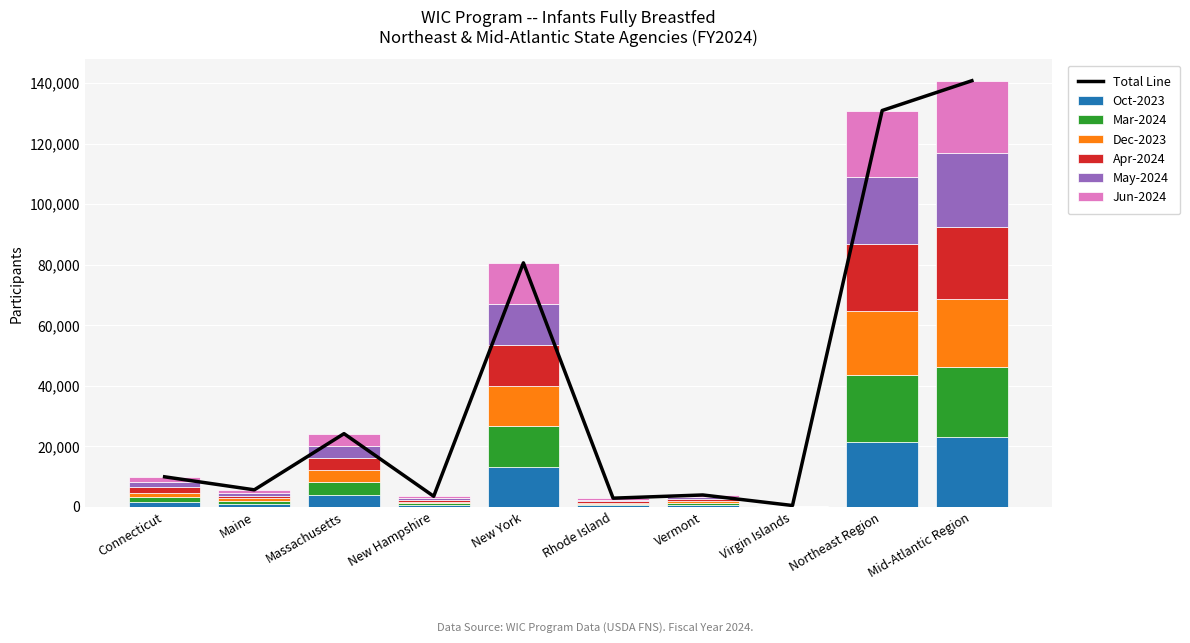

Does the chart contain any negative values?

No